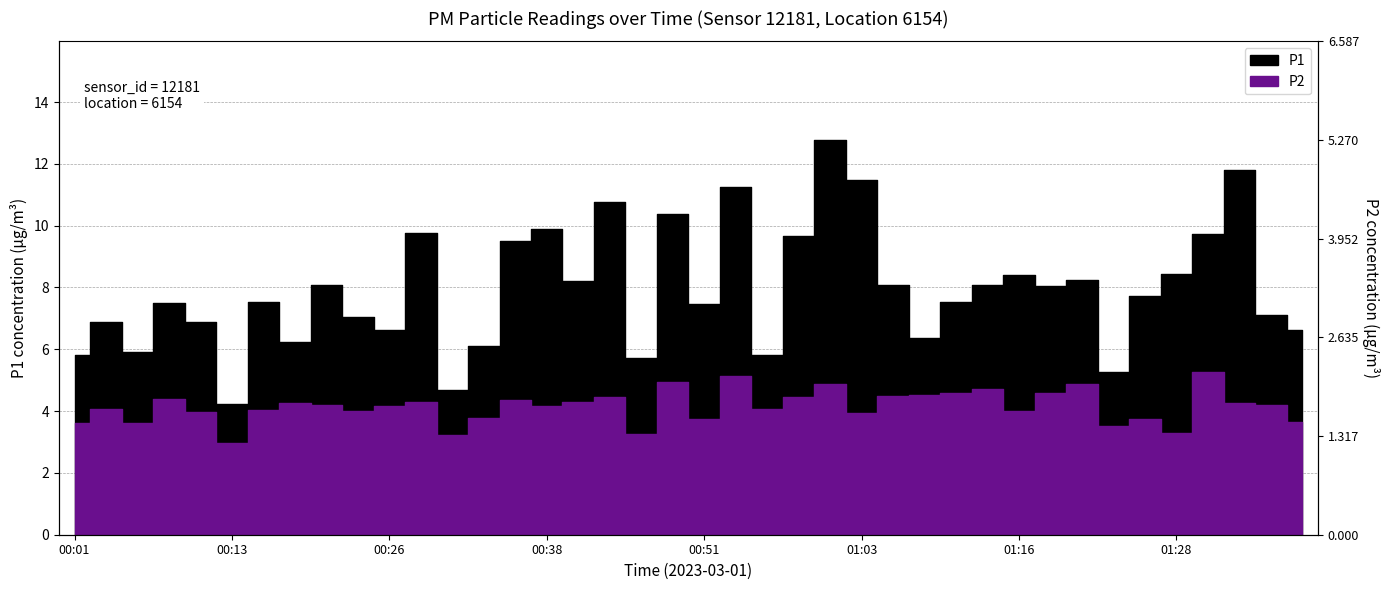

Which category has the highest value in the P1 series?

01:01